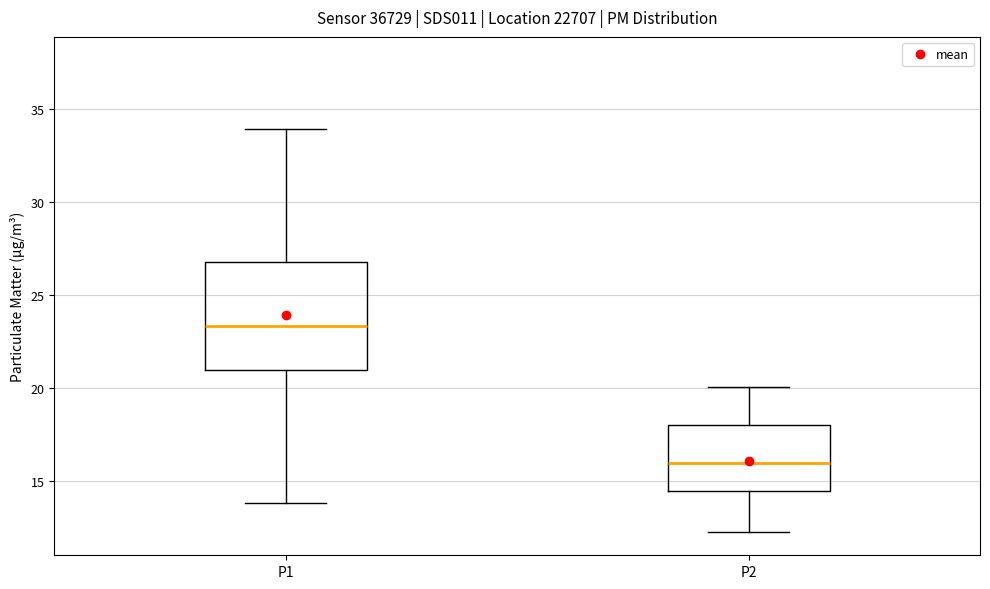

Where is the upper edge of the box for P1 on the y-axis? The values are not printed on the chart, so give them approximately, as read against the axis.

27.0